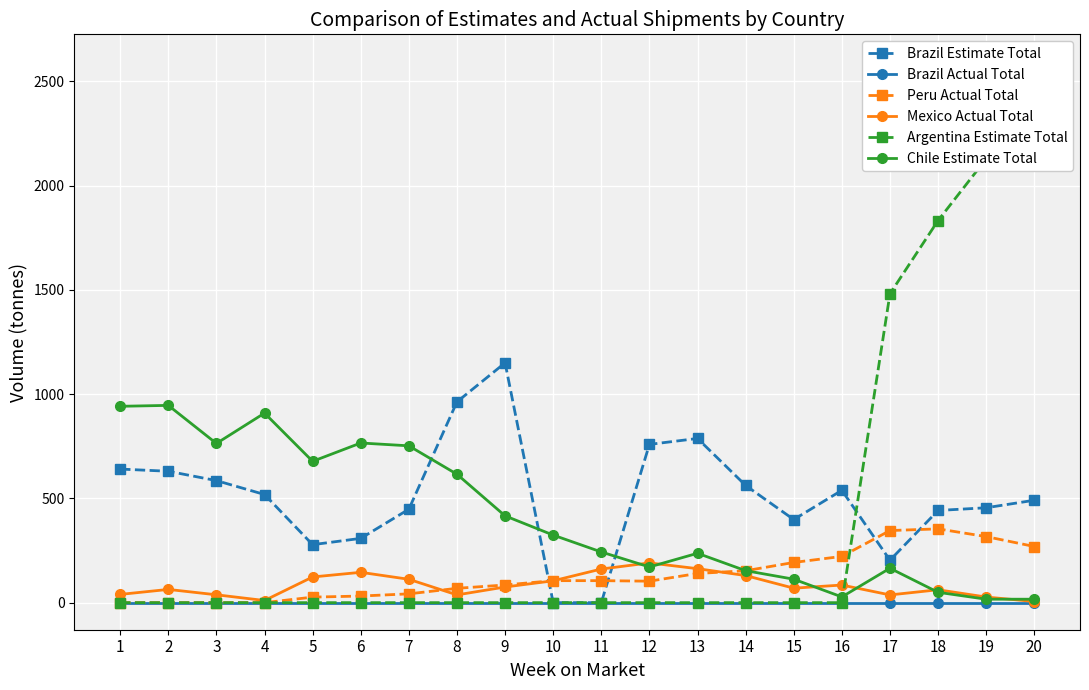

Between which two adjacent categories do Argentina Estimate Total and Chile Estimate Total first intersect?

16 and 17